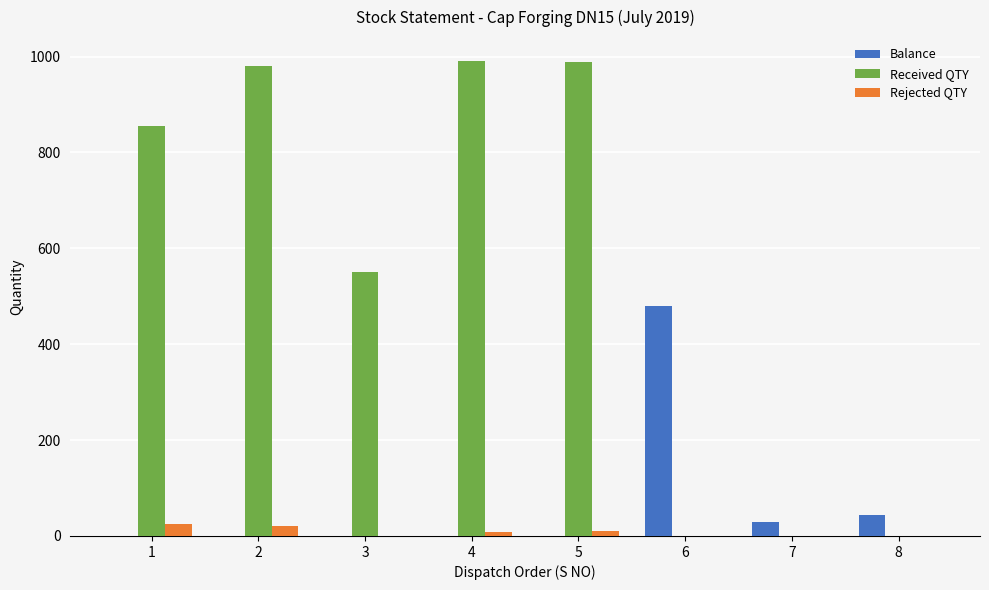

How many data points does each series have?

8